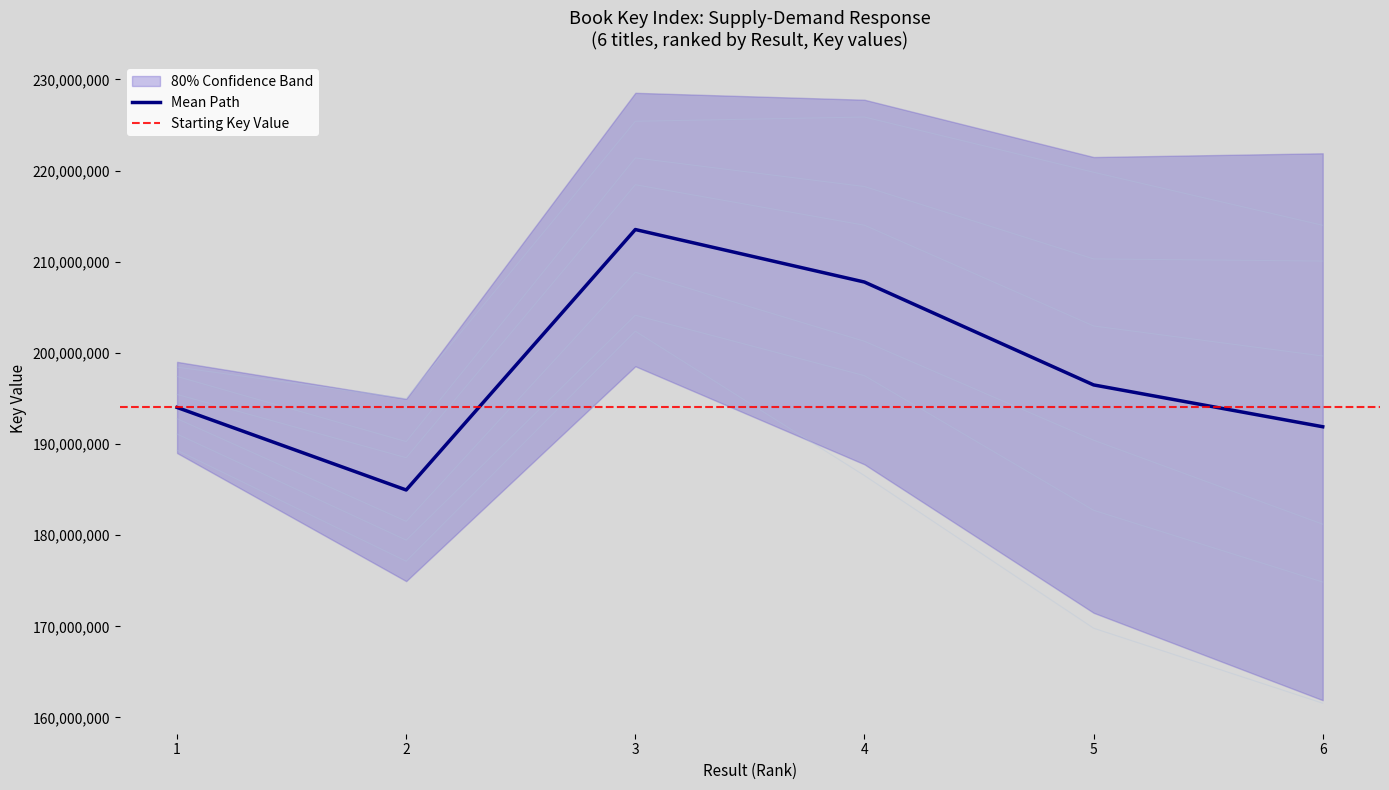

Does the chart display data point markers on the line(s)?

No